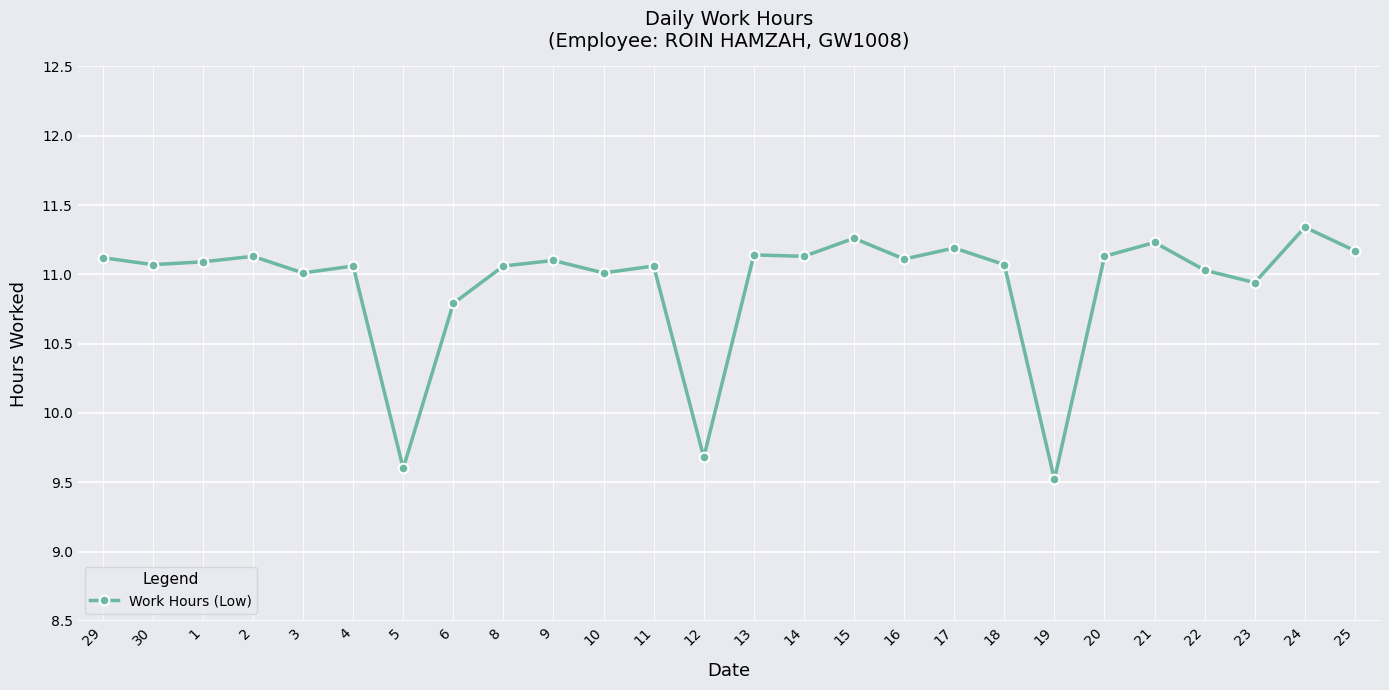

What is the ratio of the value at 18 to the value at 1?

1.0